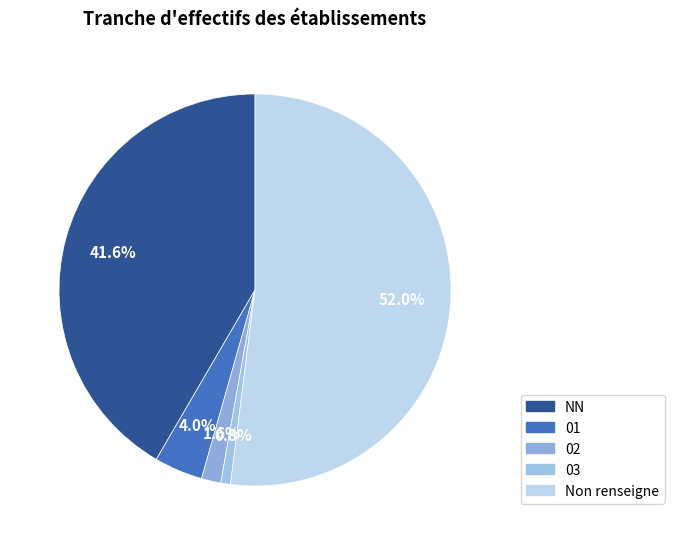

How many segments does this pie chart have?

5